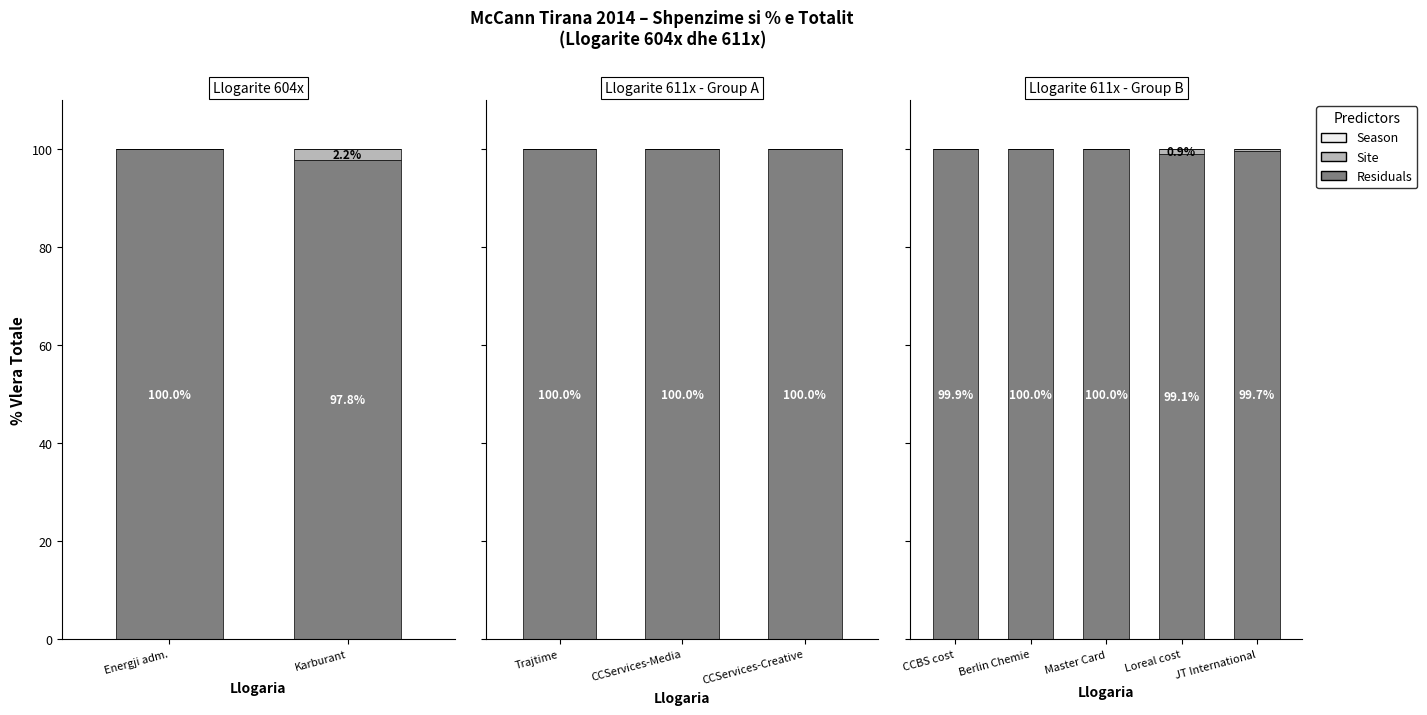

Between CCBS cost and Master Card, which series saw the biggest shift?

Residuals